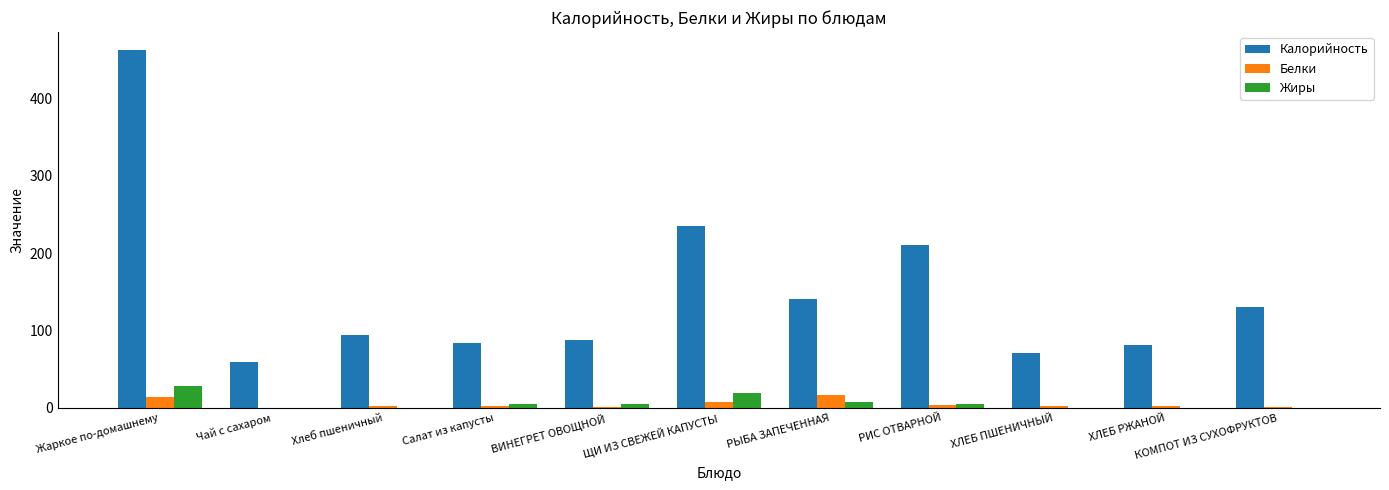

What is the total value across all series at РИС ОТВАРНОЙ?

218.9